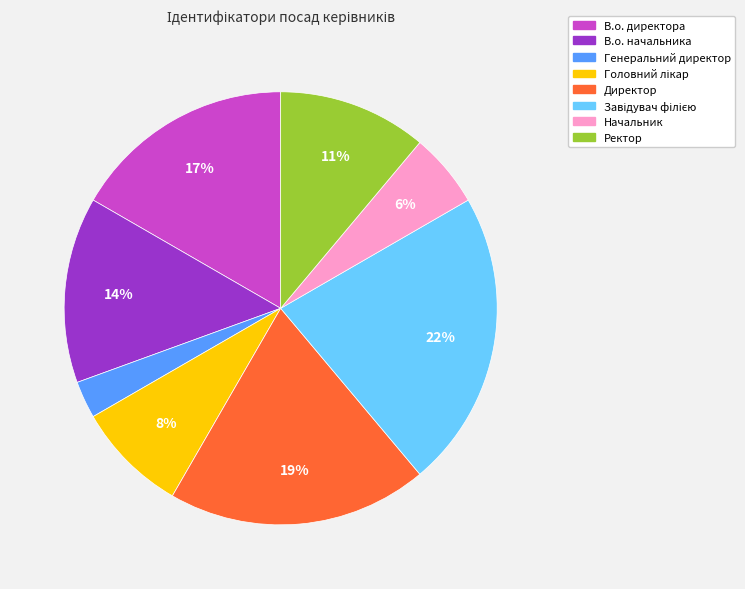

Which category has the smallest portion of the pie?

Генеральний директор